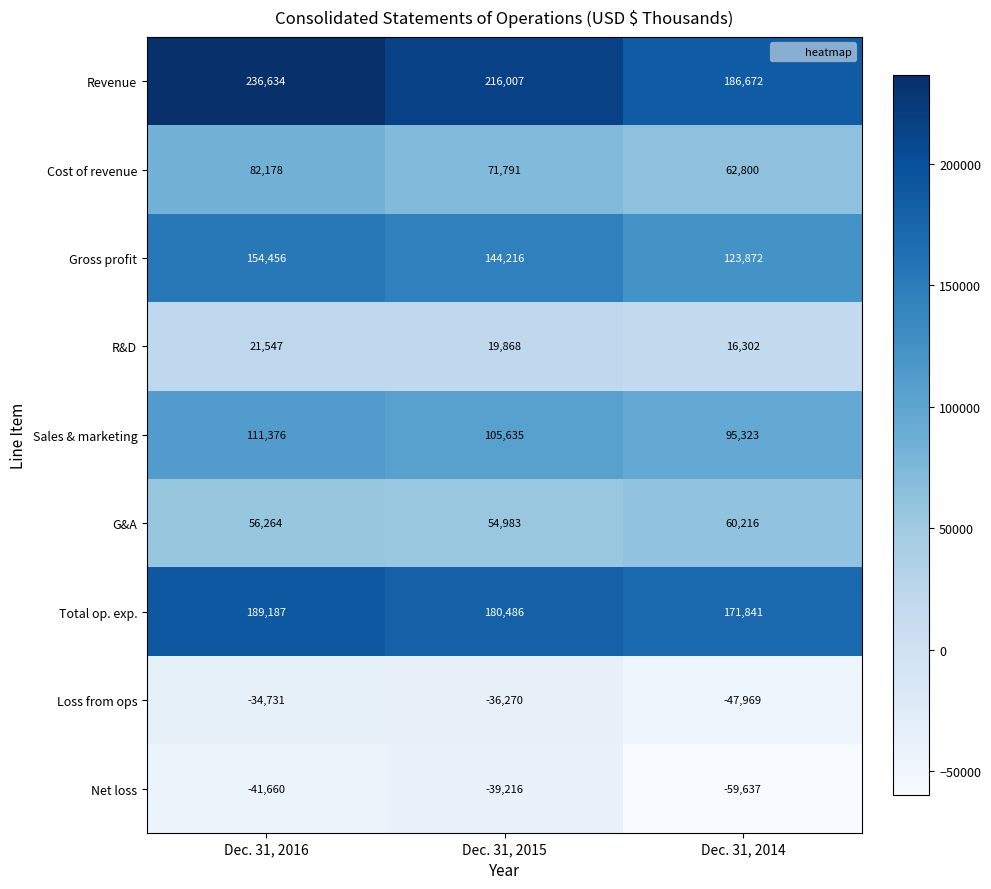

Count the Cost of revenue values in the range 62800 to 82178.

3